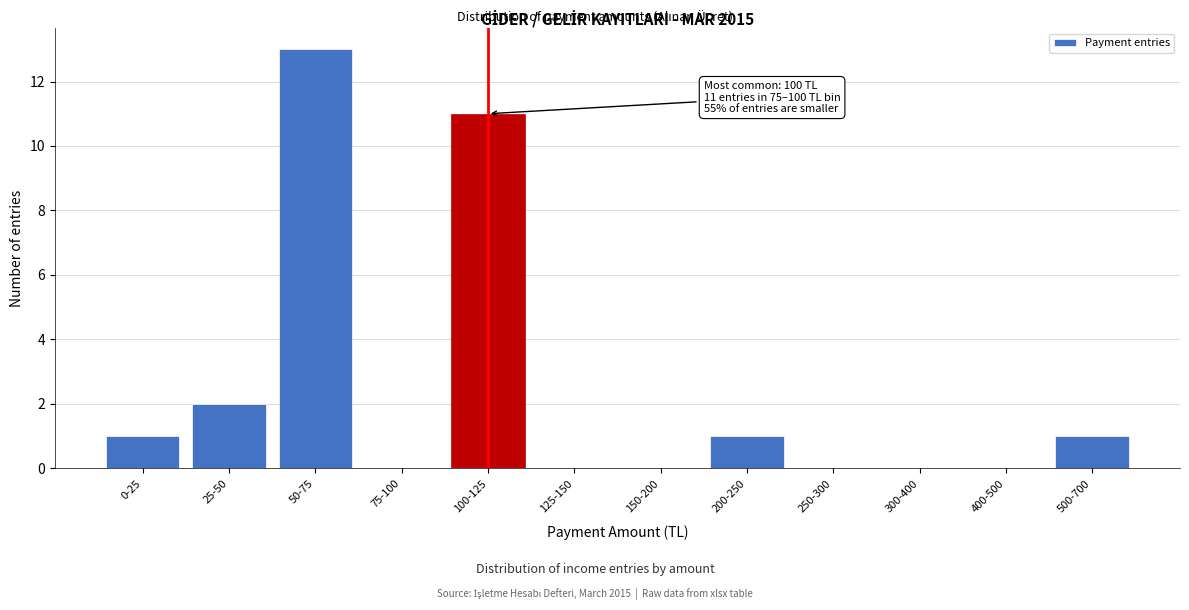

Reading left to right, list all the values displayed in this chart.

0-25=1	25-50=2	50-75=13	75-100=0	100-125=11	125-150=0	150-200=0	200-250=1	250-300=0	300-400=0	400-500=0	500-700=1